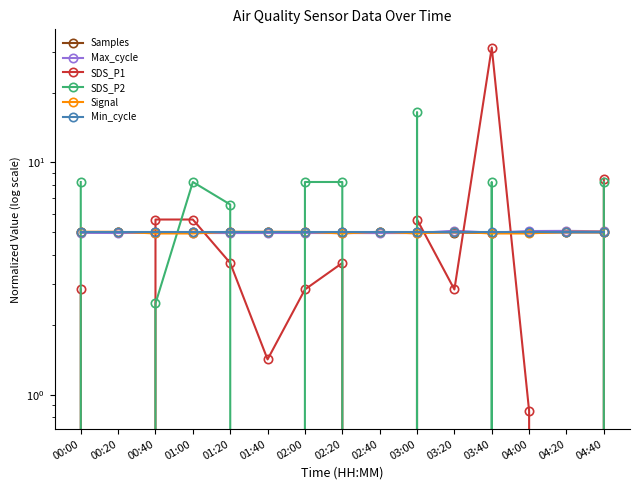

What is the total value across all series at 00:40?

28.1